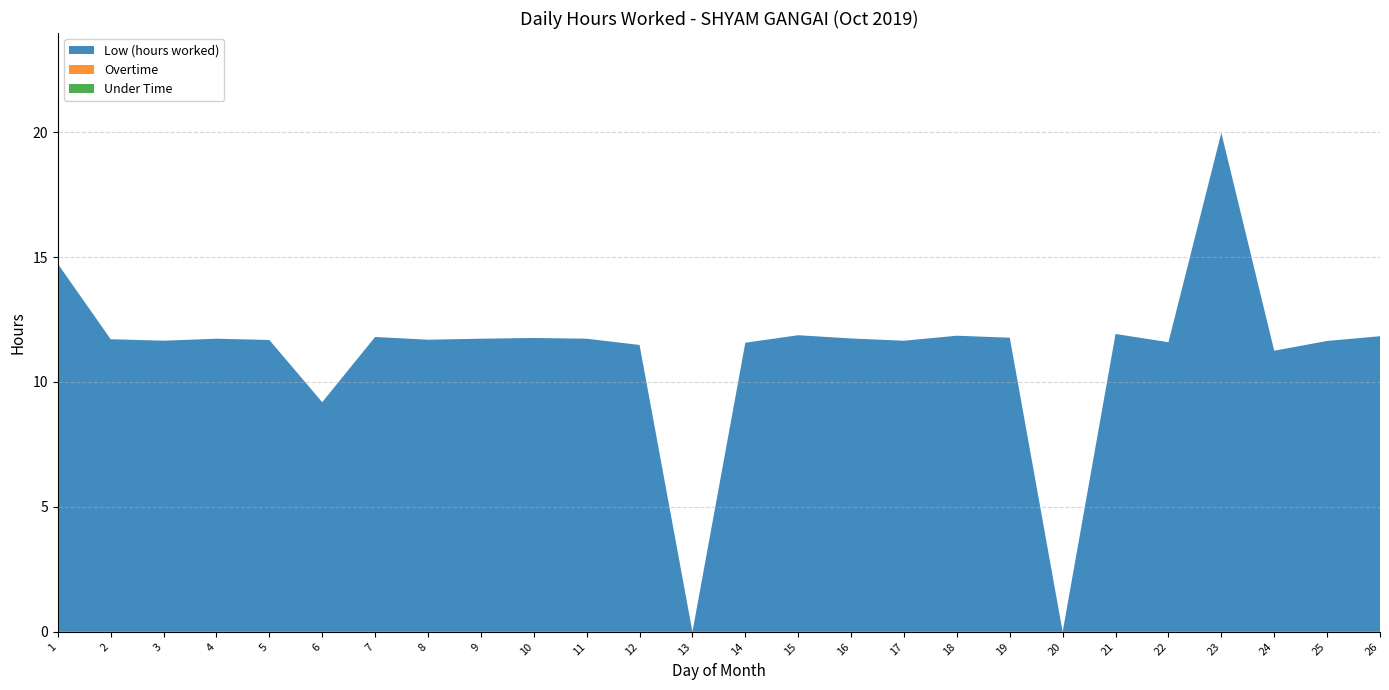

Reading right to left, extract all data points from this chart.

Low (hours worked): 26=11.8	25=11.6	24=11.2	23=20.0	22=11.6	21=11.9	20=0.0	19=11.8	18=11.8	17=11.7	16=11.7	15=11.9	14=11.6	13=0.0	12=11.5	11=11.7	10=11.8	9=11.7	8=11.7	7=11.8	6=9.2	5=11.7	4=11.7	3=11.7	2=11.7	1=14.7
Overtime: 26=0.0	25=0.0	24=0.0	23=0.0	22=0.0	21=0.0	20=0.0	19=0.0	18=0.0	17=0.0	16=0.0	15=0.0	14=0.0	13=0.0	12=0.0	11=0.0	10=0.0	9=0.0	8=0.0	7=0.0	6=0.0	5=0.0	4=0.0	3=0.0	2=0.0	1=0.0
Under Time: 26=0.0	25=0.0	24=0.0	23=0.0	22=0.0	21=0.0	20=0.0	19=0.0	18=0.0	17=0.0	16=0.0	15=0.0	14=0.0	13=0.0	12=0.0	11=0.0	10=0.0	9=0.0	8=0.0	7=0.0	6=0.0	5=0.0	4=0.0	3=0.0	2=0.0	1=0.0